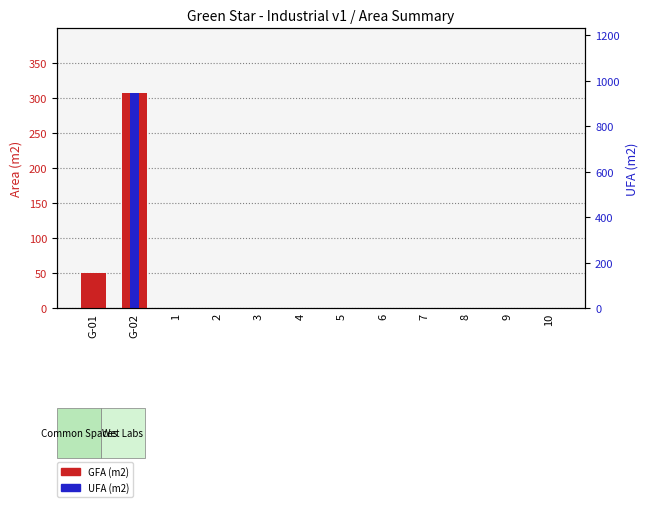

Between 10 and 9, which is larger?

10